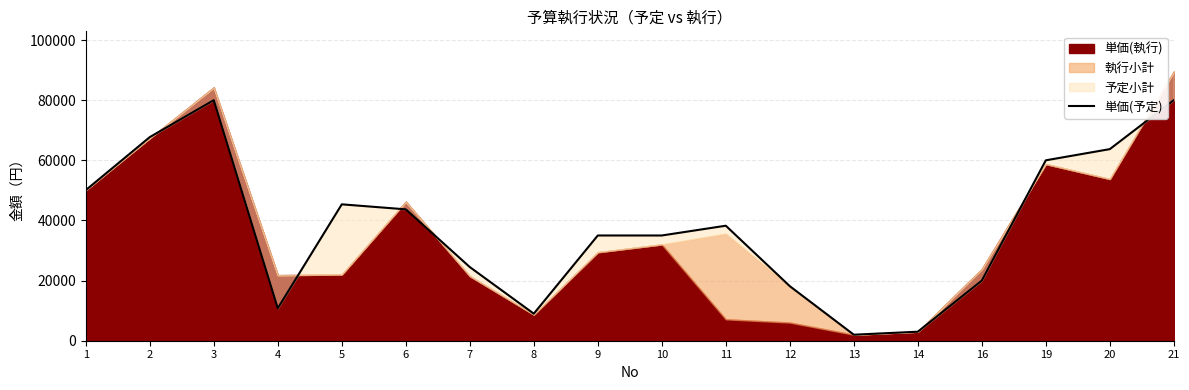

True or false: the data has more than 1 interior local peaks.

True